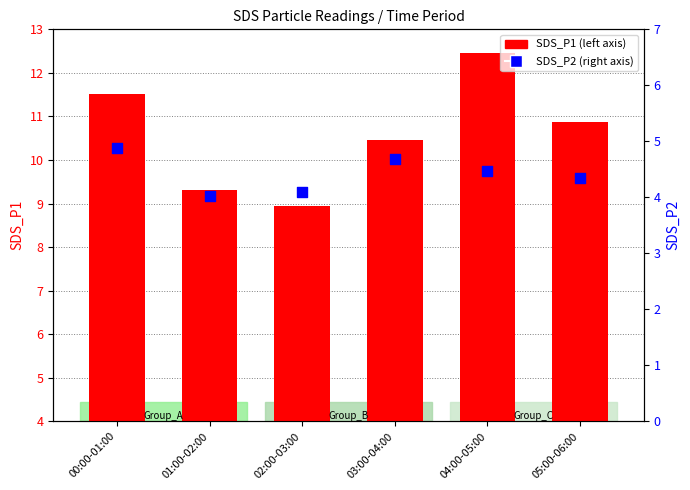

What is the total value across all series at 04:00-05:00?

16.9